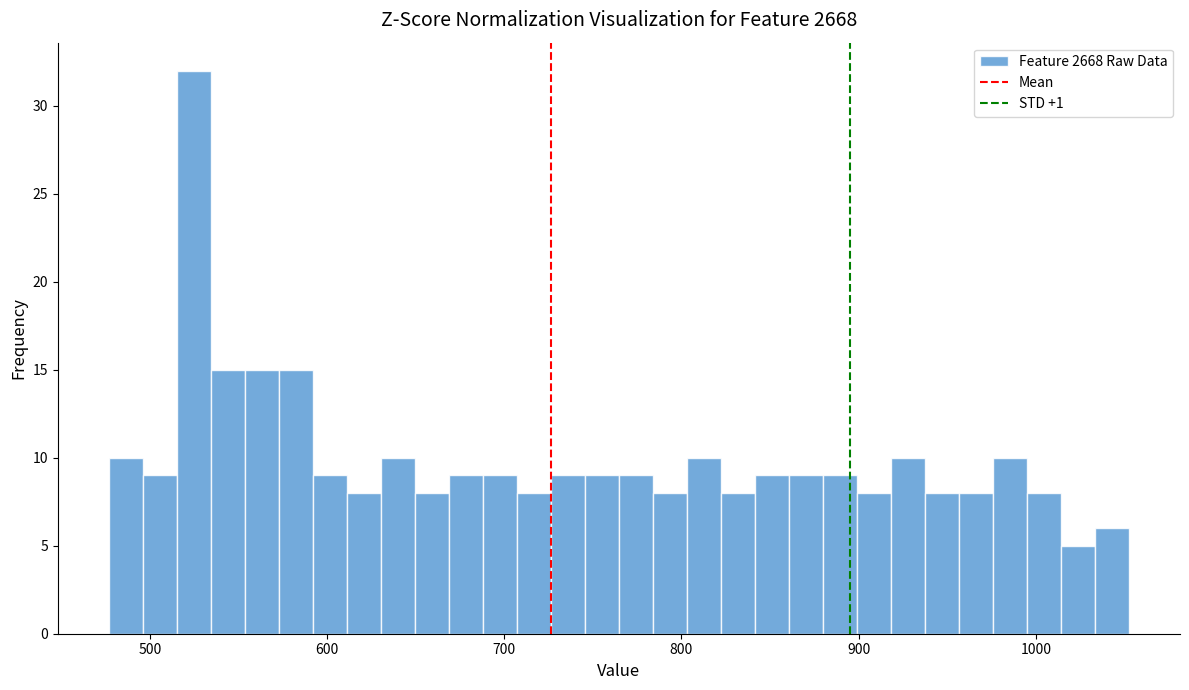

Read against the x-axis, roughly where is the centre of the tallest bar?

520